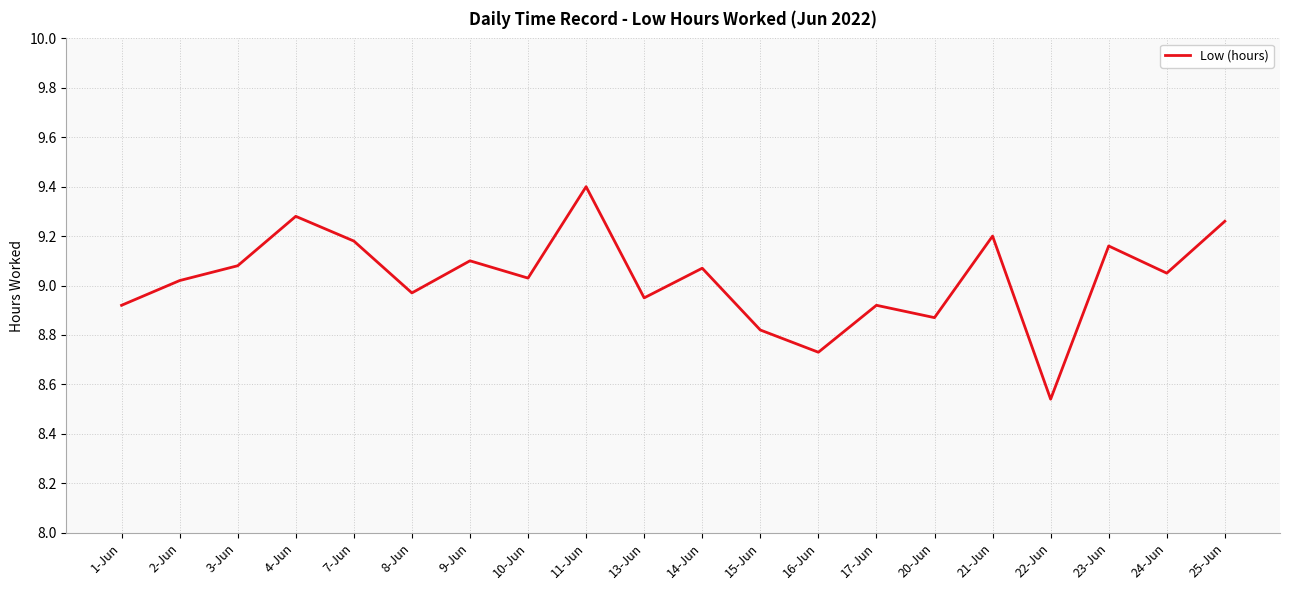

Where is the first local maximum?

4-Jun